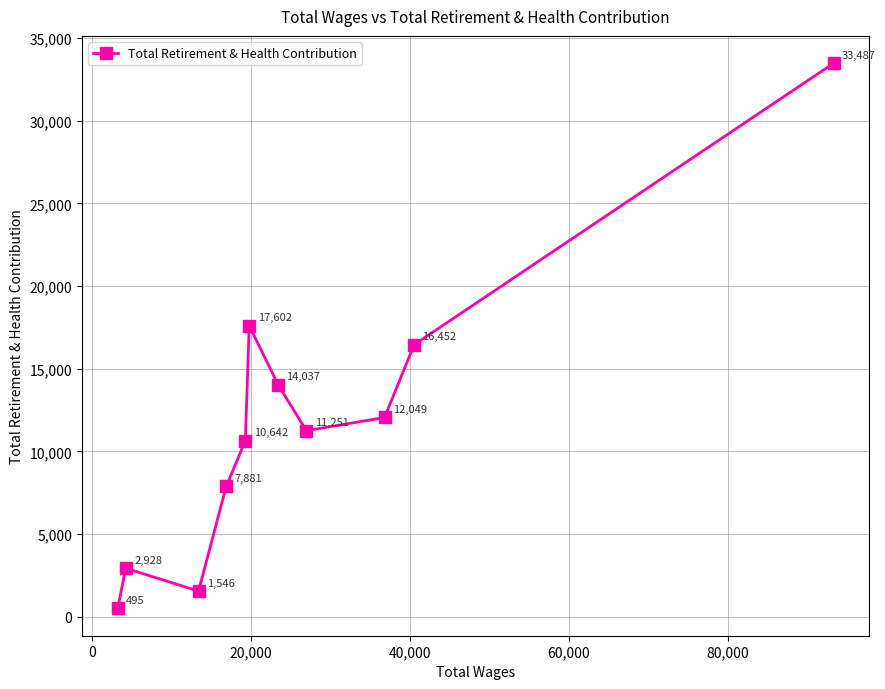

What is the greatest value displayed?

33487